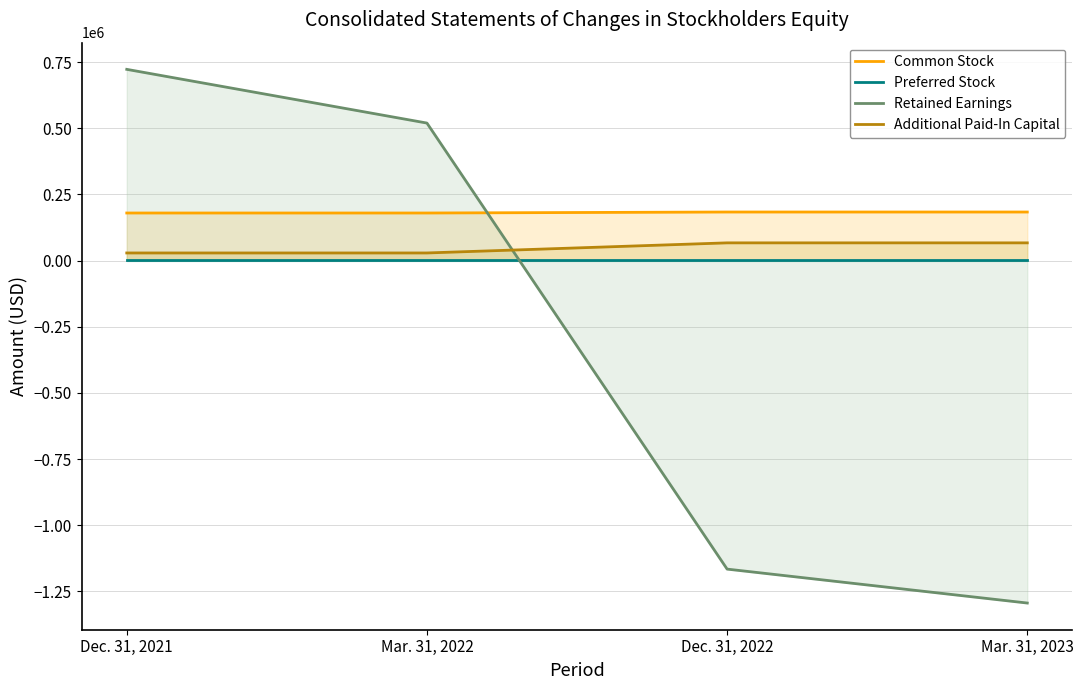

At Mar. 31, 2022, list the series in order from largest to smallest.

Retained Earnings, Common Stock, Additional Paid-In Capital, Preferred Stock